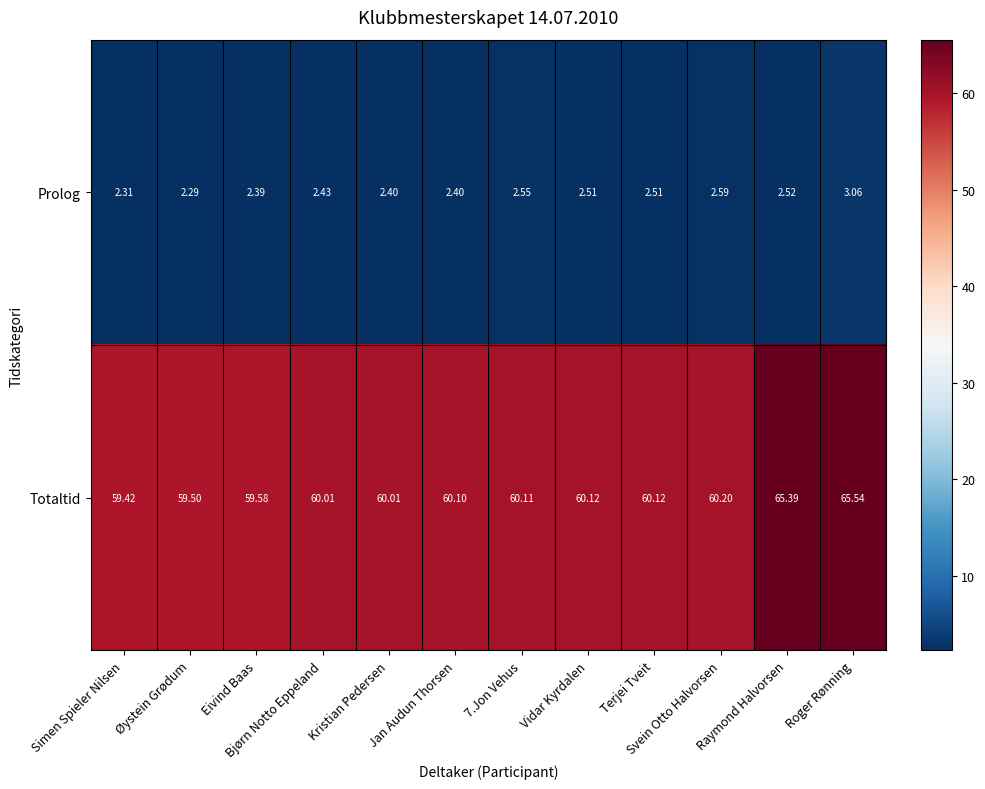

Is the value of Prolog at Simen Spieler Nilsen greater than the value of Totaltid at Øystein Grødum?

No